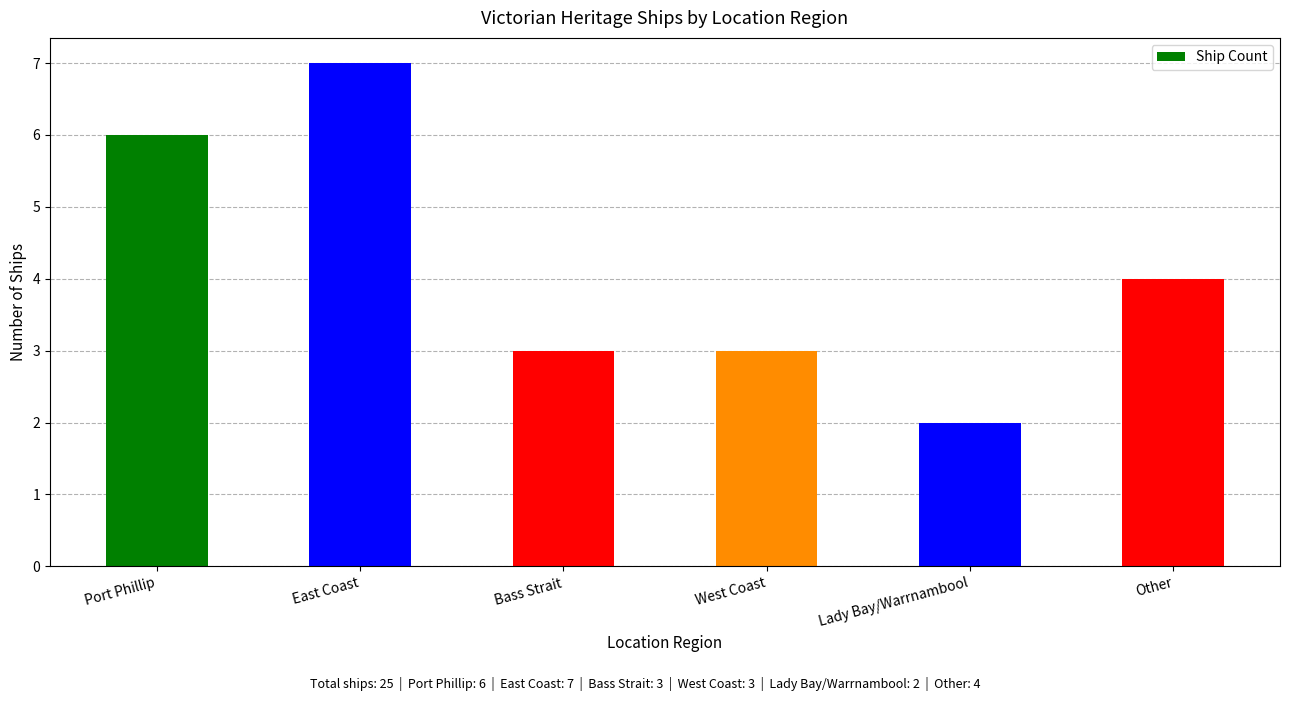

What value does the data have at Port Phillip?

6